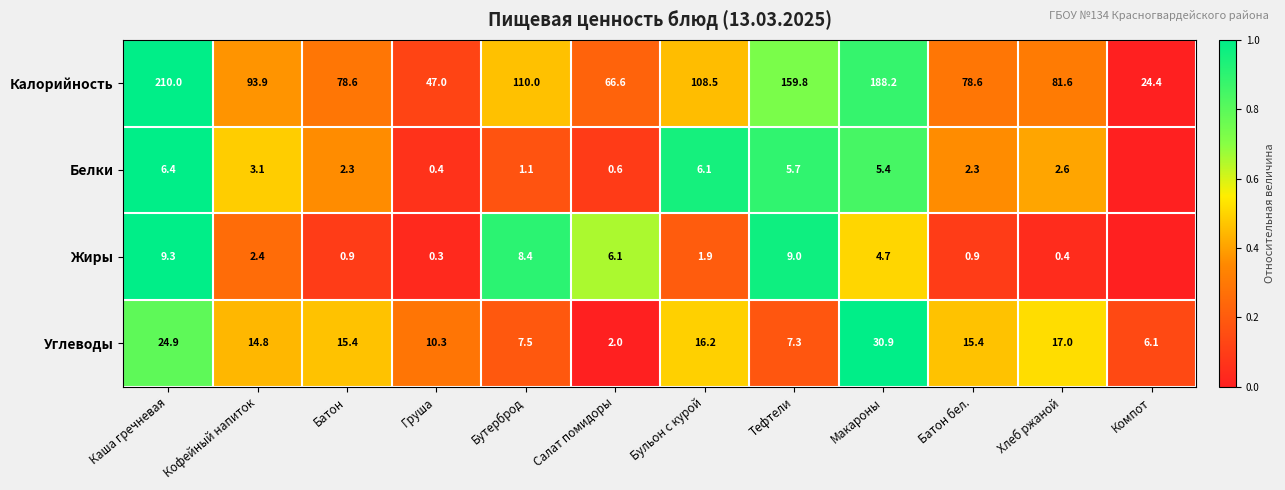

Rank the series at Хлеб ржаной from highest to lowest value.

Калорийность, Углеводы, Белки, Жиры